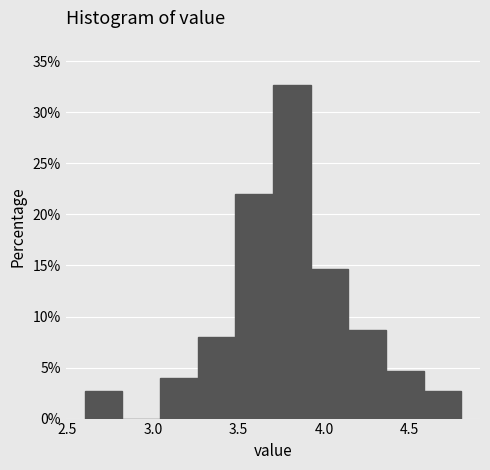

Reading left to right, transcribe this chart: for each bar, give the range it covers on the x-axis and its height. Neither the bar edges nor the heights are printed on the chart, so give them approximately, as read against the axes.

2.60 to 2.82: 2.5
2.82 to 3.04: 0
3.04 to 3.26: 4.0
3.26 to 3.48: 8.0
3.48 to 3.70: 22.0
3.70 to 3.92: 32.5
3.92 to 4.14: 14.5
4.14 to 4.36: 8.5
4.36 to 4.58: 4.5
4.58 to 4.80: 2.5